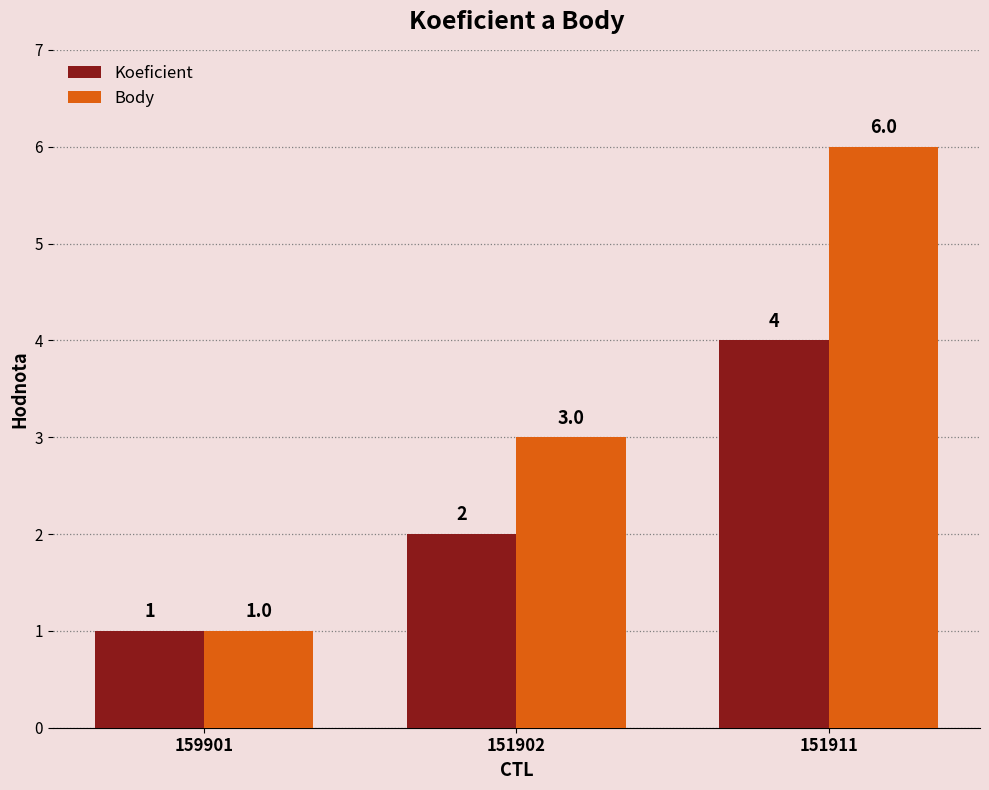

At which category is the sum across all series the highest?

151911